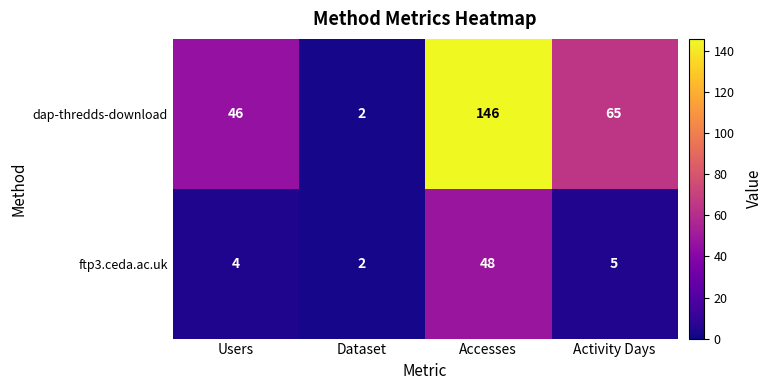

Is it true that ftp3.ceda.ac.uk equals 4 at Users?

True